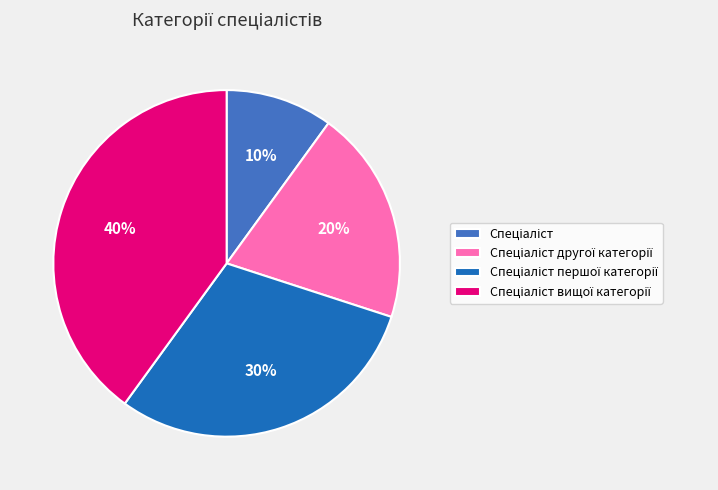

Does any single category account for the majority?

No